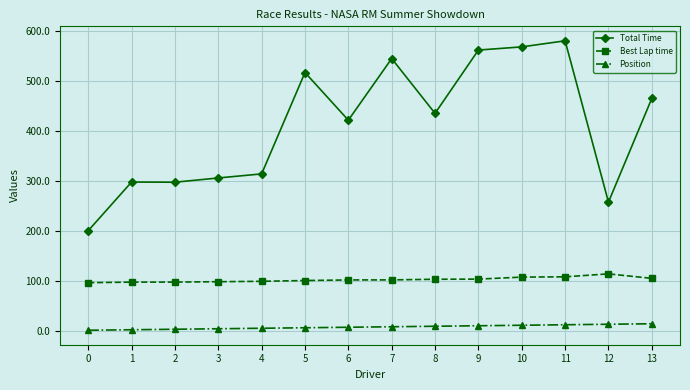

What is the difference between the maximum and minimum values in the Best Lap time series?

17.7